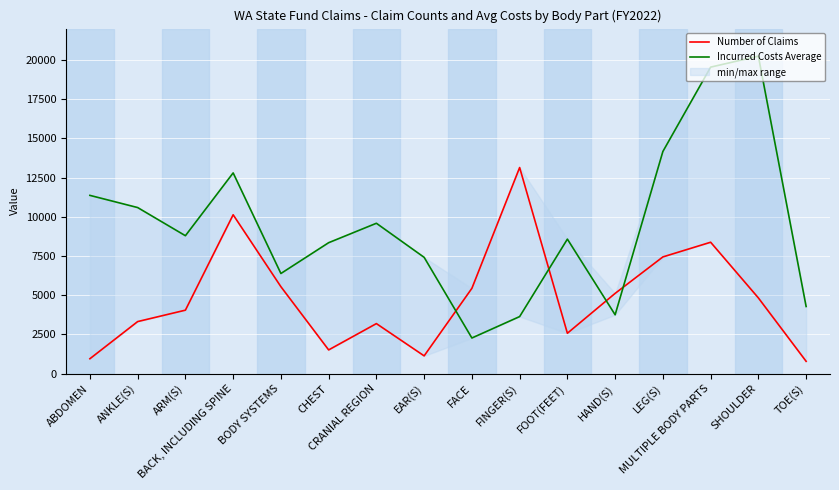

After their last crossing, which series has the higher values: Incurred Costs Average or Number of Claims?

Incurred Costs Average